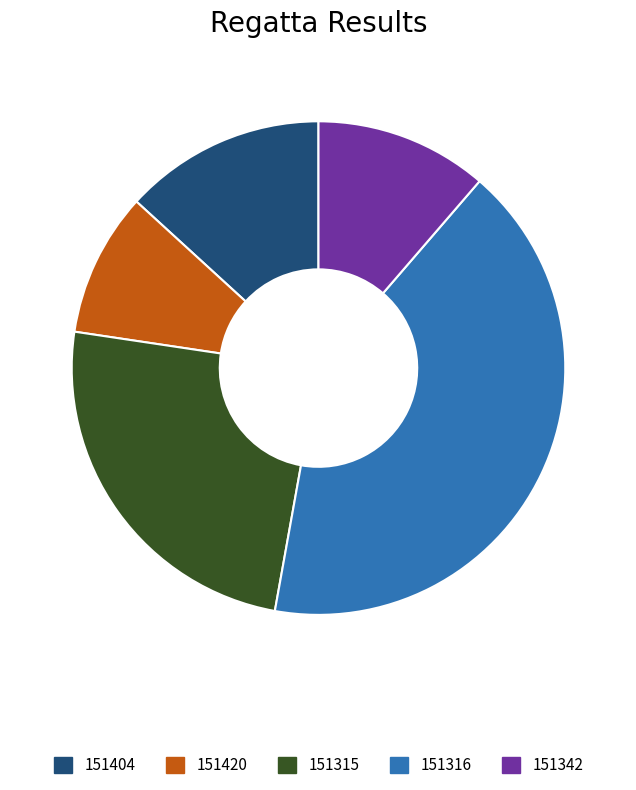

Combined, do 151316 and 151342 account for over 50%?

Yes